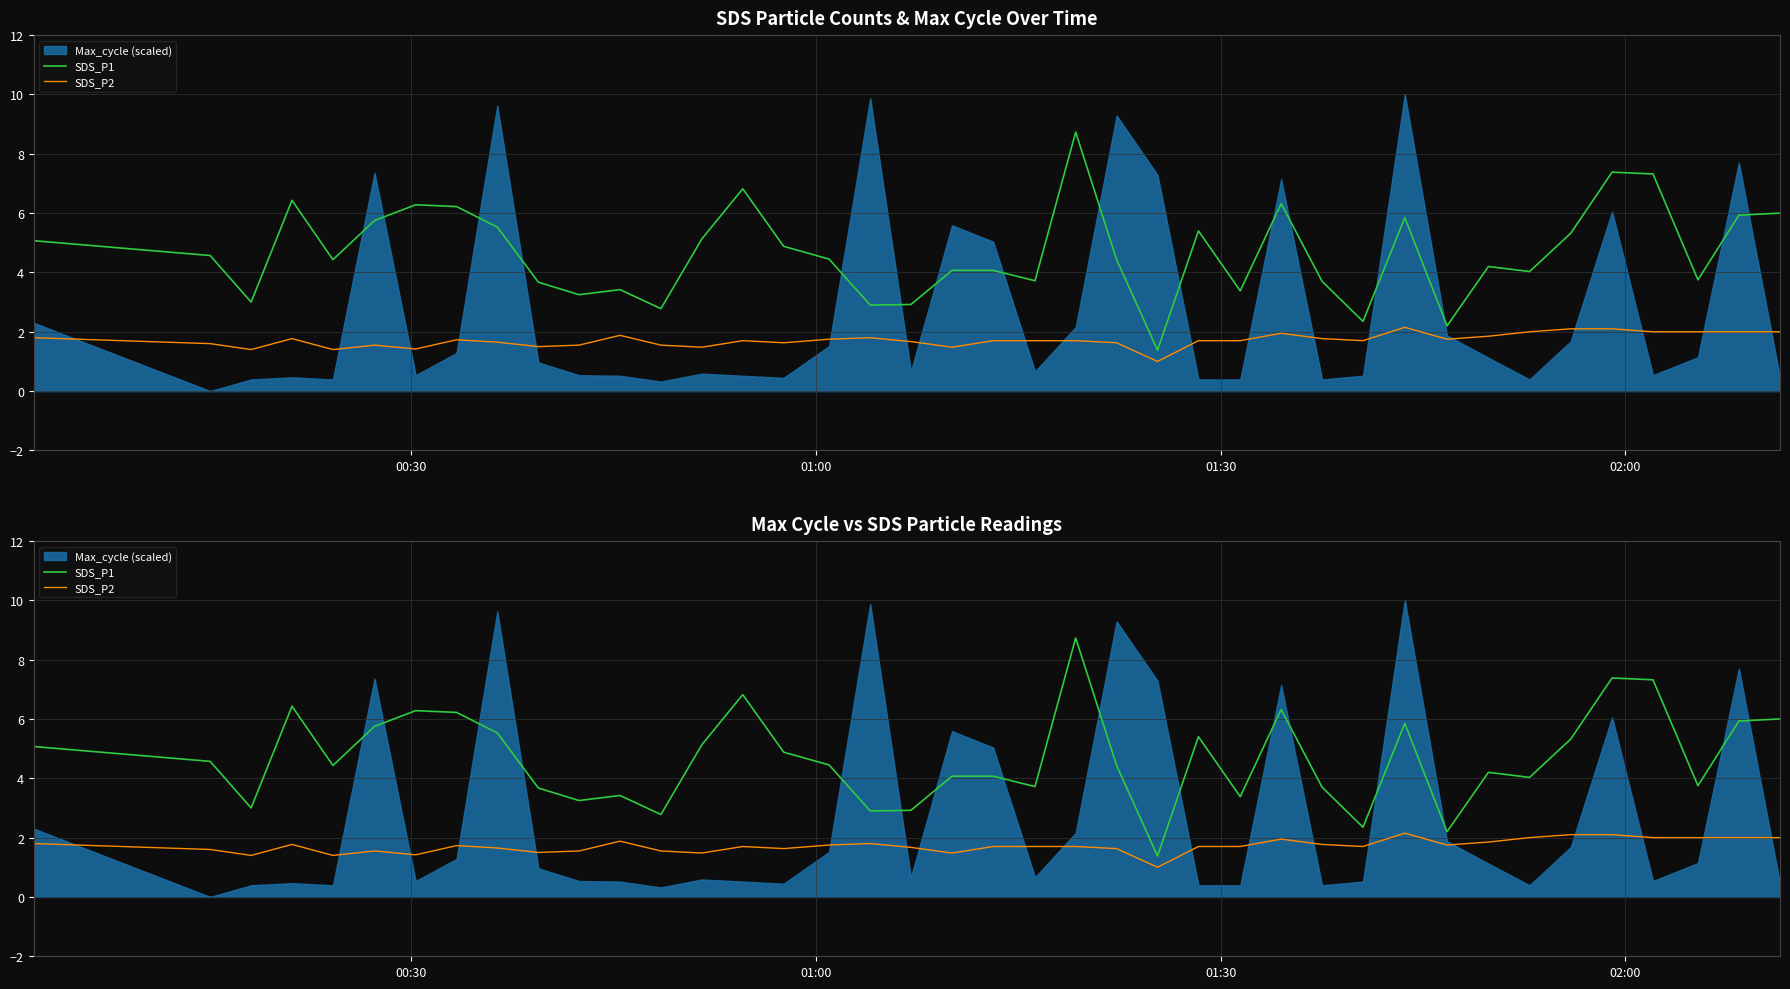

At how many categories does at least one series exceed 1?

40